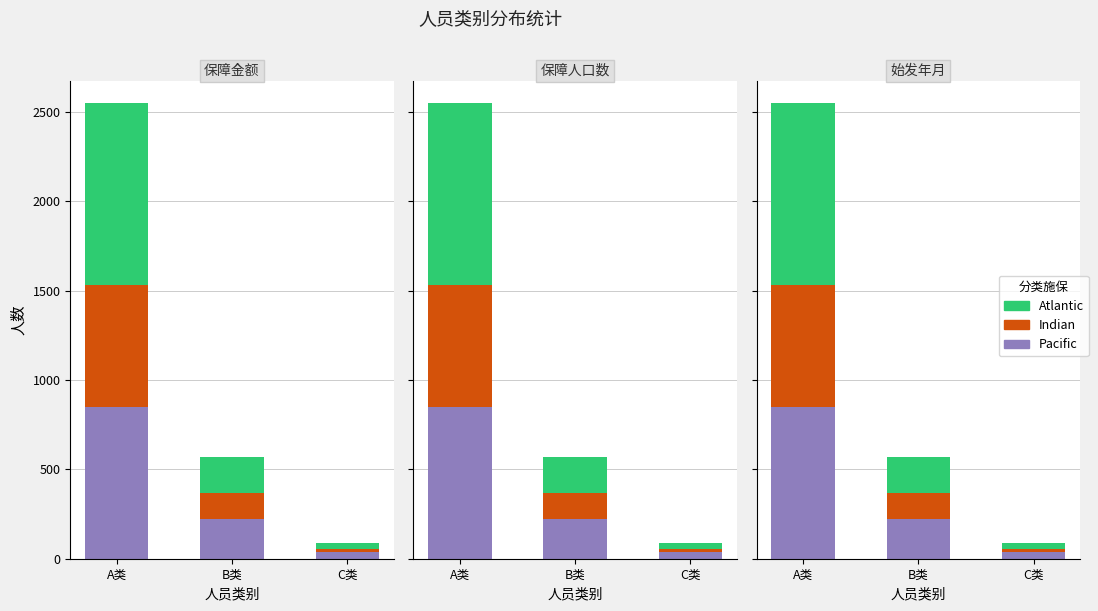

Reading left to right, what are all the values shown in this chart?

Pacific: A类=850	B类=220	C类=35
Indian: A类=680	B类=148	C类=21
Atlantic: A类=1017	B类=200	C类=33